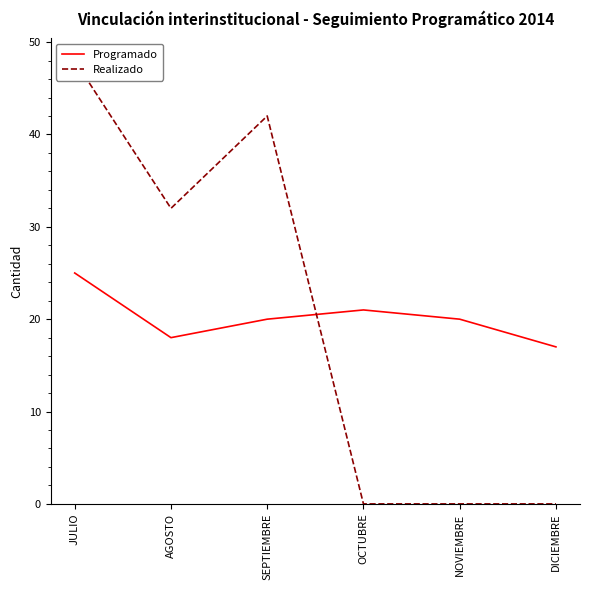

What is the difference between the Programado values at JULIO and SEPTIEMBRE?

5